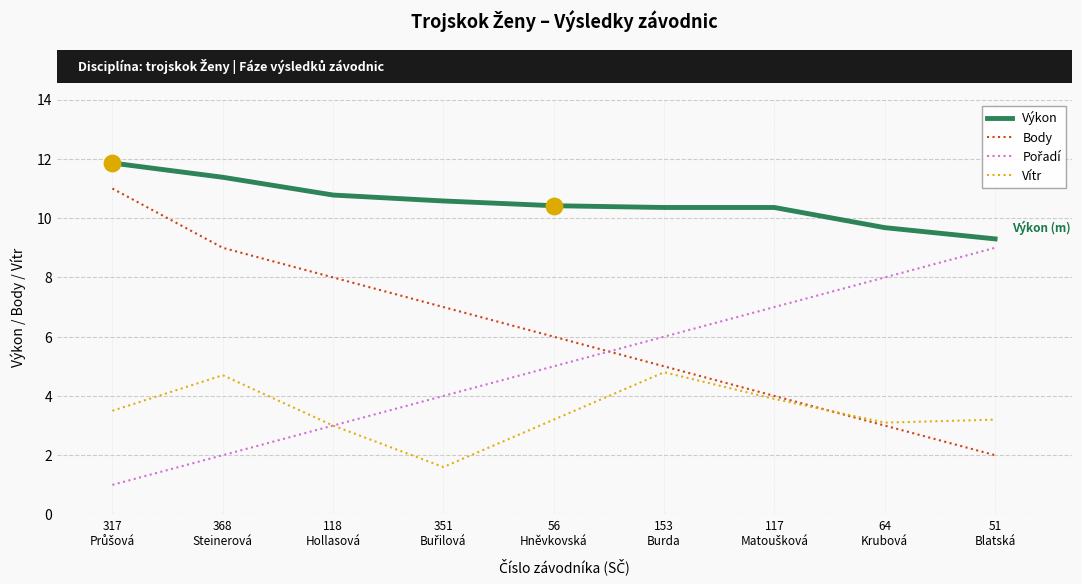

True or false: Výkon and Body cross at least once.

False